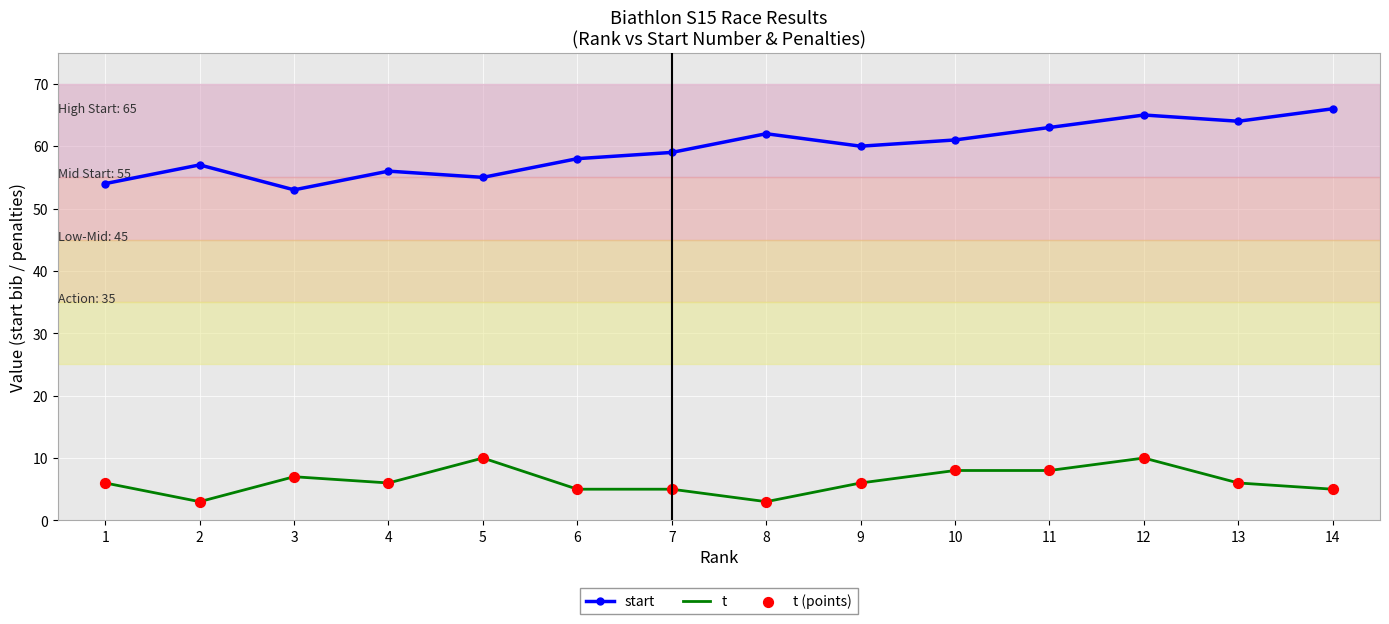

What is the total value across all series at 12?

75